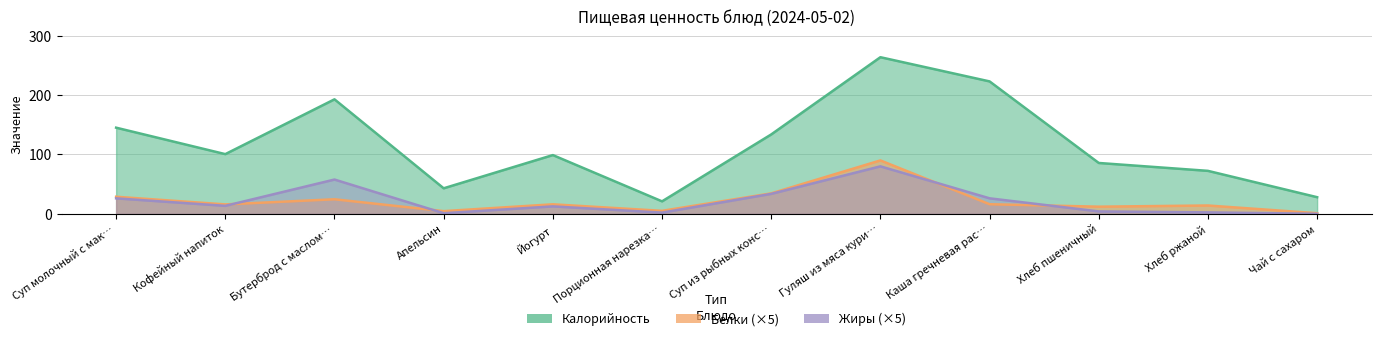

True or false: Жиры has more than 1 points higher than both neighbors.

True